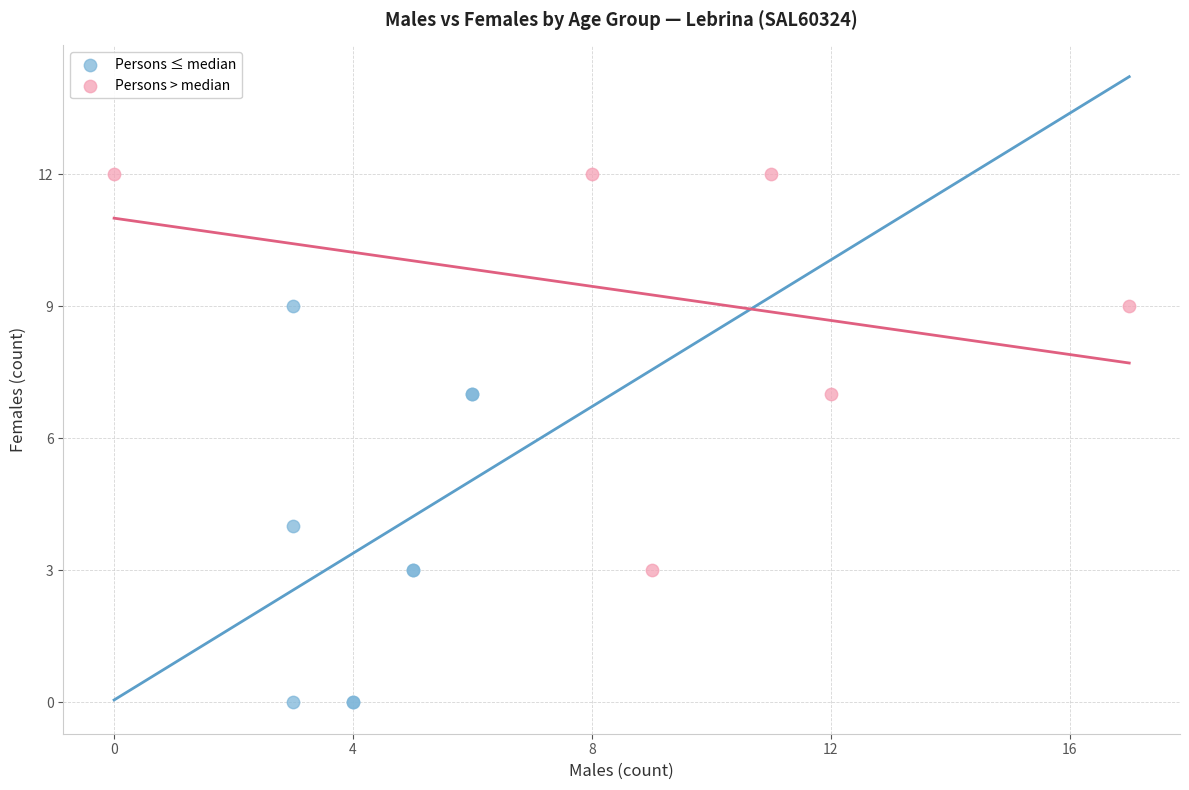

Which series contains the highest Y value?

Persons > median